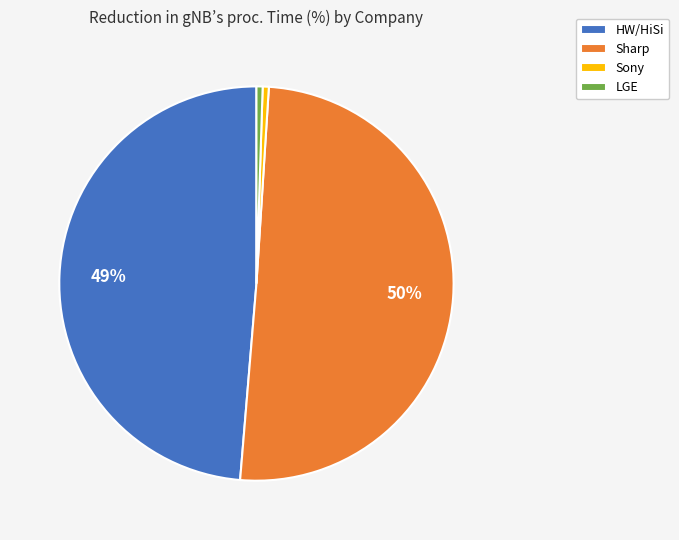

Which slice is the largest?

Sharp